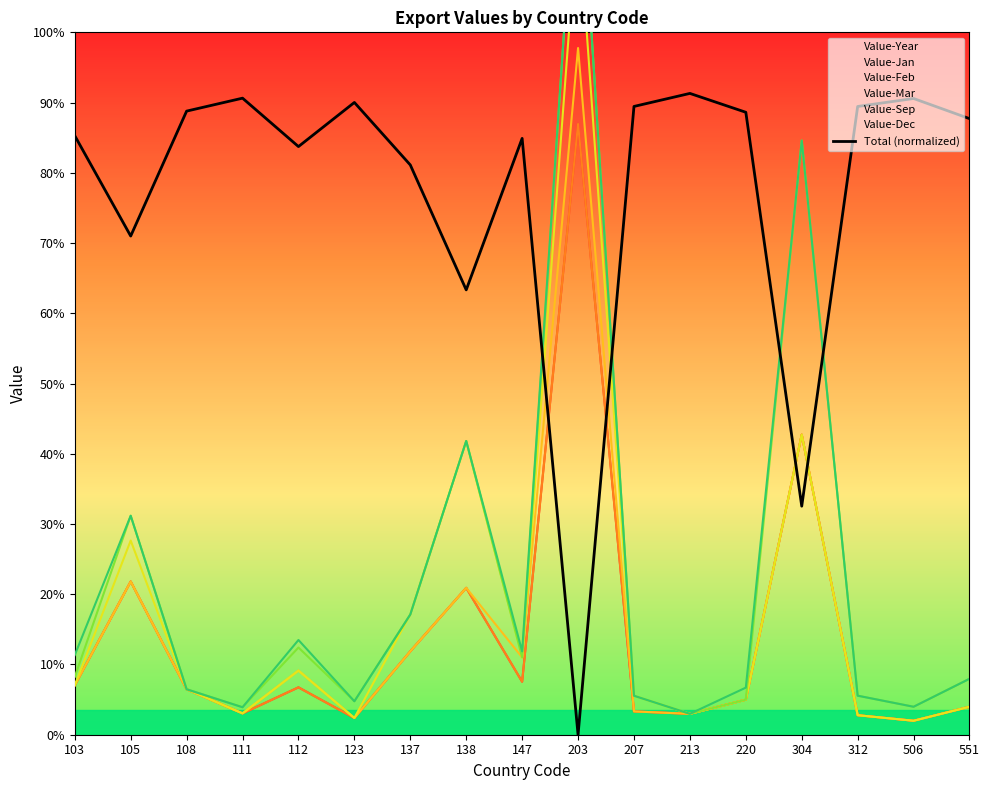

Rank the categories by value from lowest to highest.

203, 304, 138, 105, 137, 112, 147, 103, 551, 220, 108, 312, 207, 123, 506, 111, 213